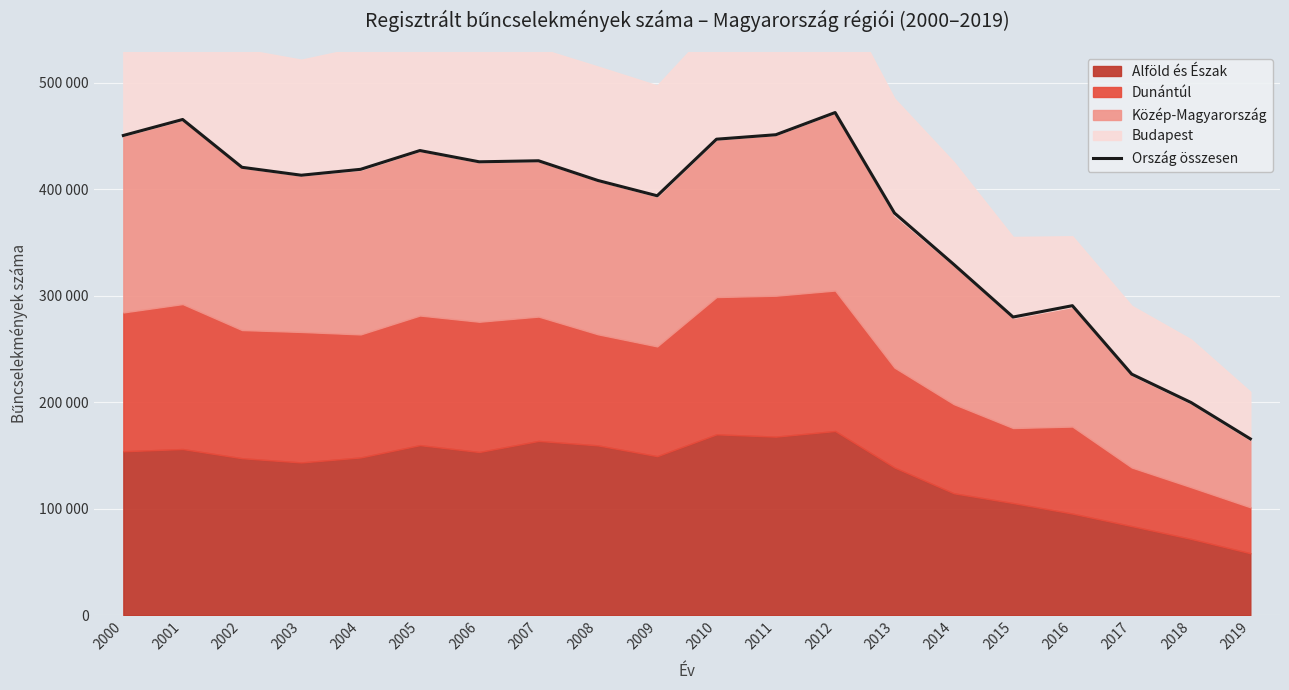

How many points are higher than both their immediate neighbors (excluding endpoints)?

5